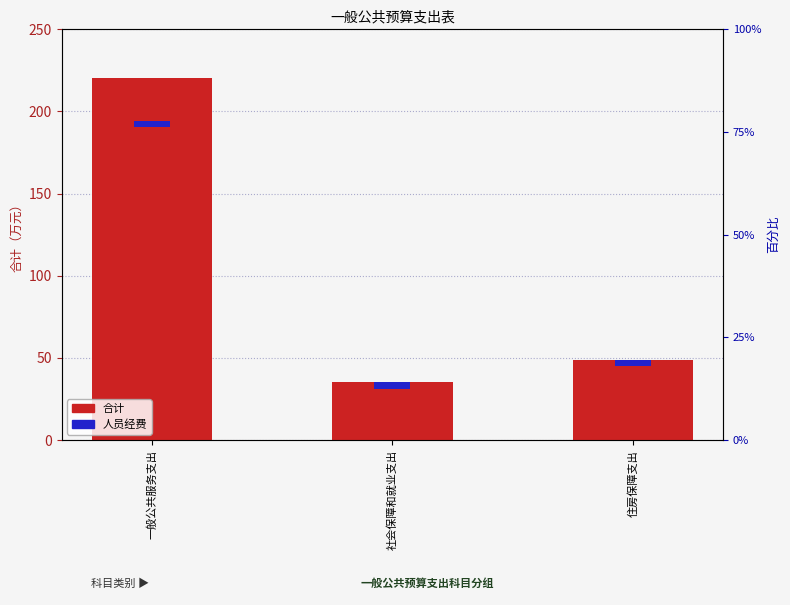

What position from the right is 社会保障和就业支出?

2